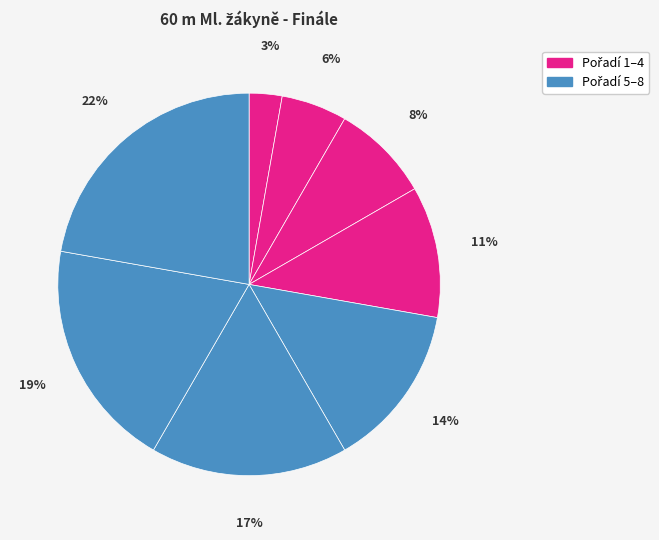

How many segments does this pie chart have?

8